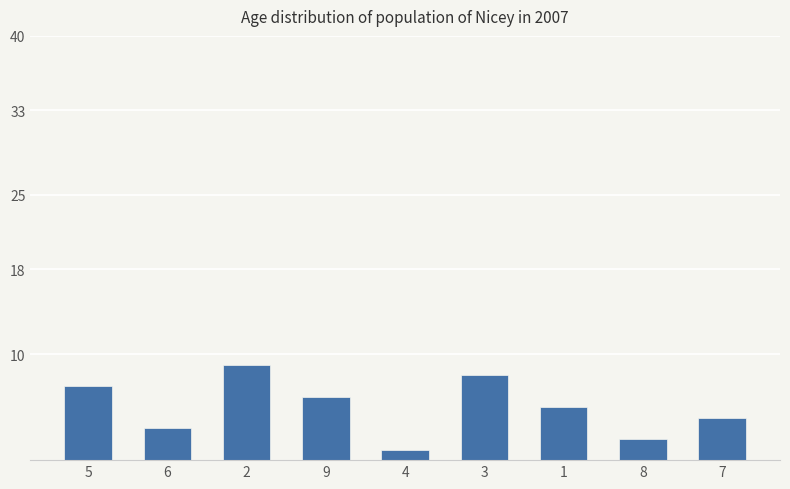

What is the difference between the second highest and second lowest values?

6